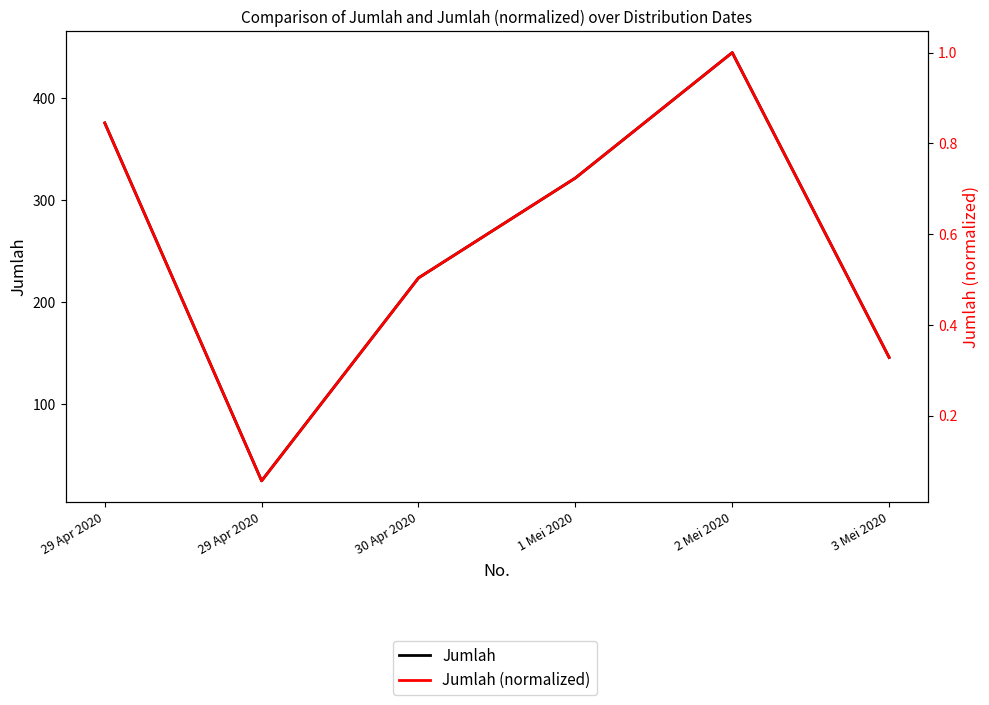

In Jumlah, how many points are lower than both neighbors (excluding endpoints)?

1